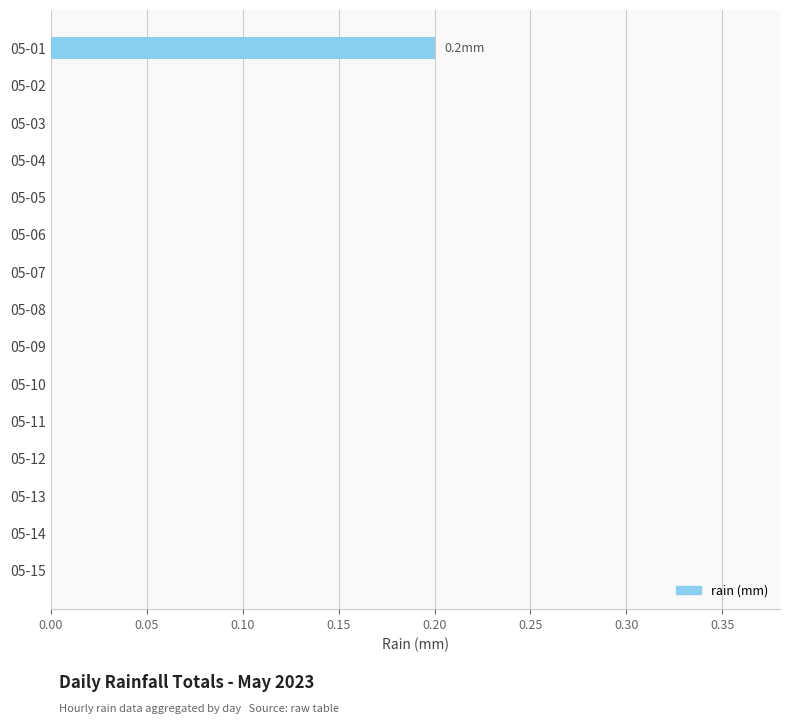

The value at 05-10 is 0.0. True or false?

True